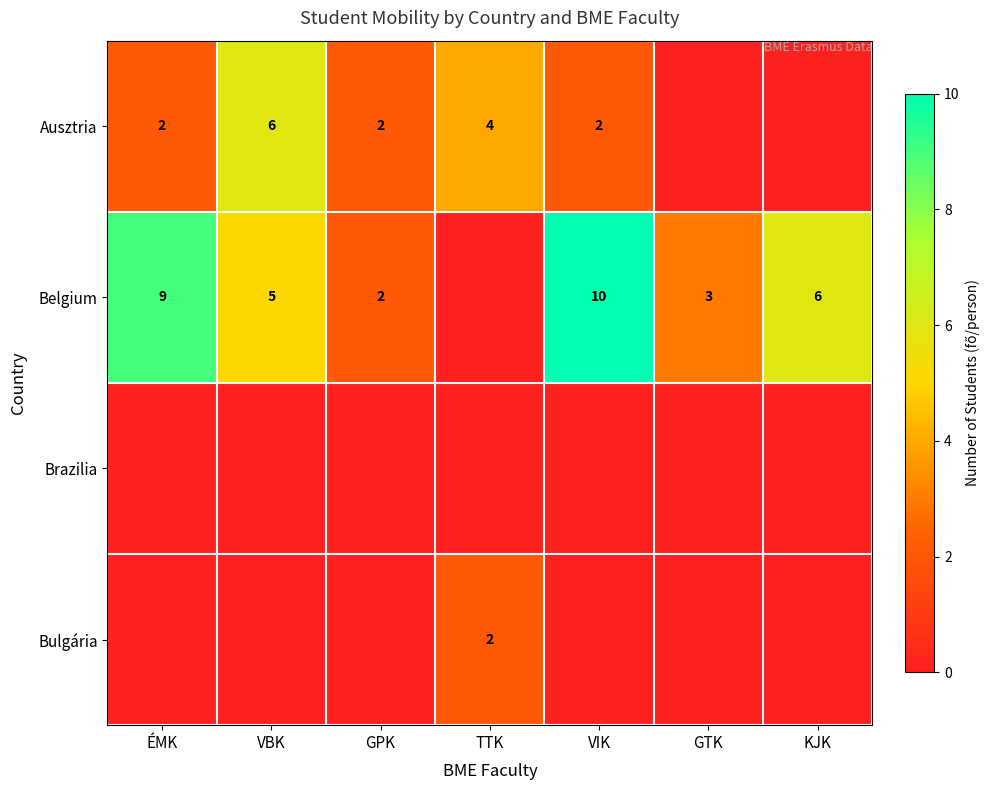

True or false: Belgium has a value of 6 at KJK.

True